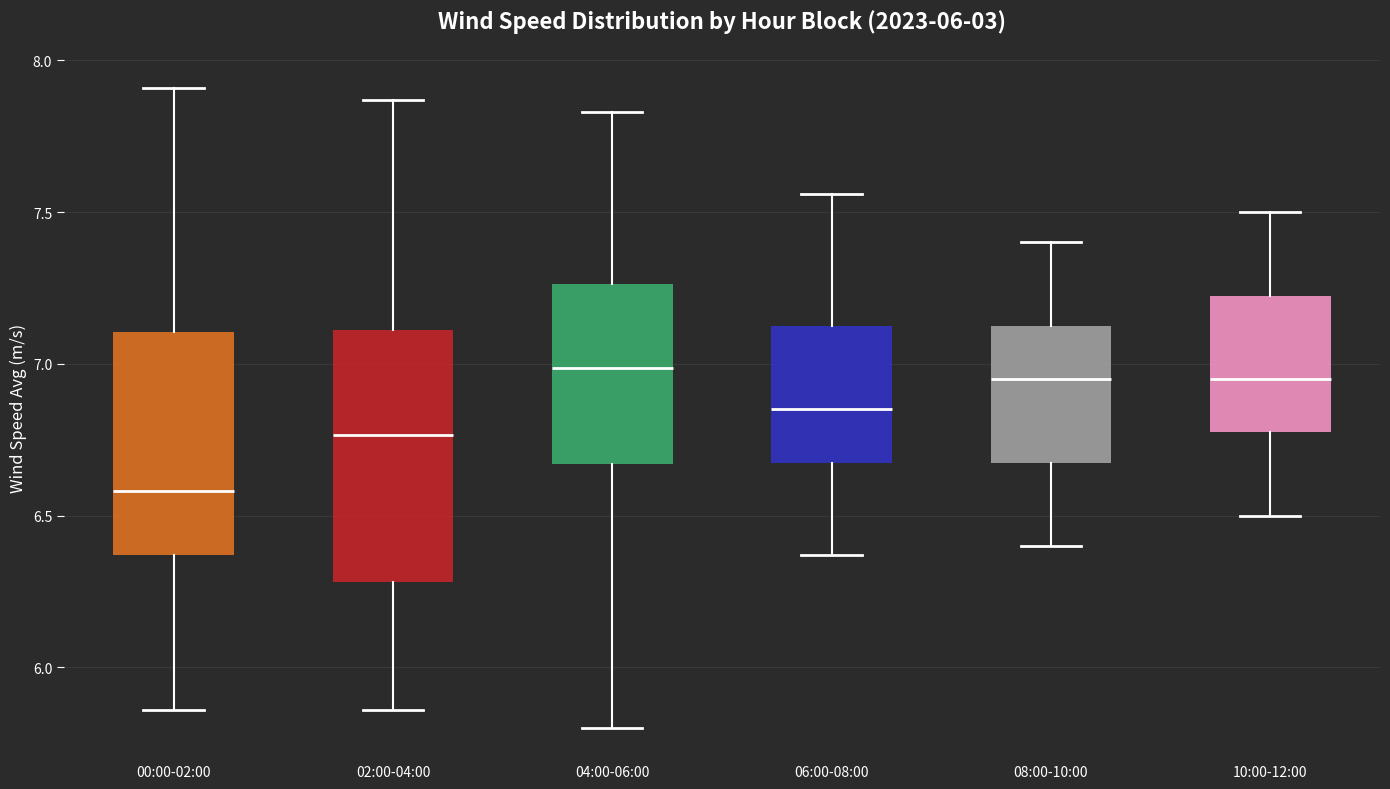

Where does the lower whisker of the box for 02:00-04:00 end on the y-axis? The values are not printed on the chart, so give them approximately, as read against the axis.

5.85